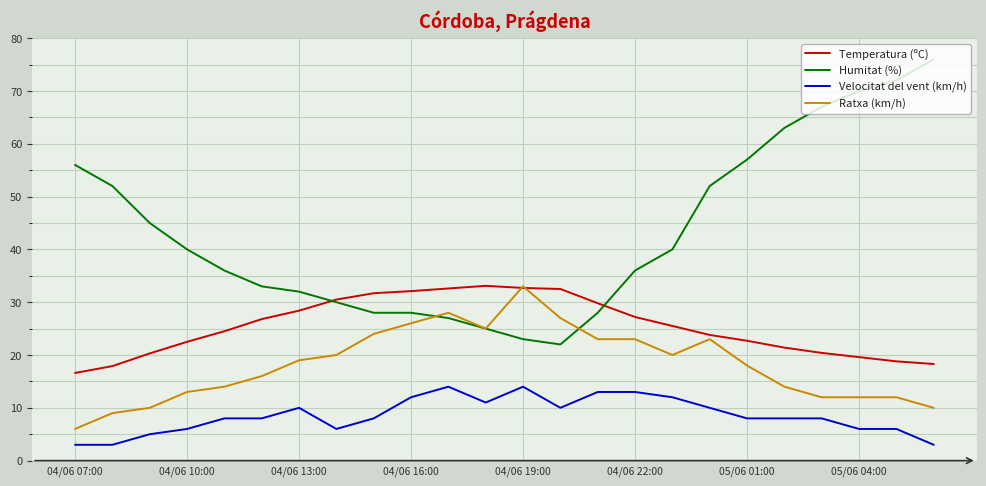

Which series has the largest total across all categories?

Humitat (%)